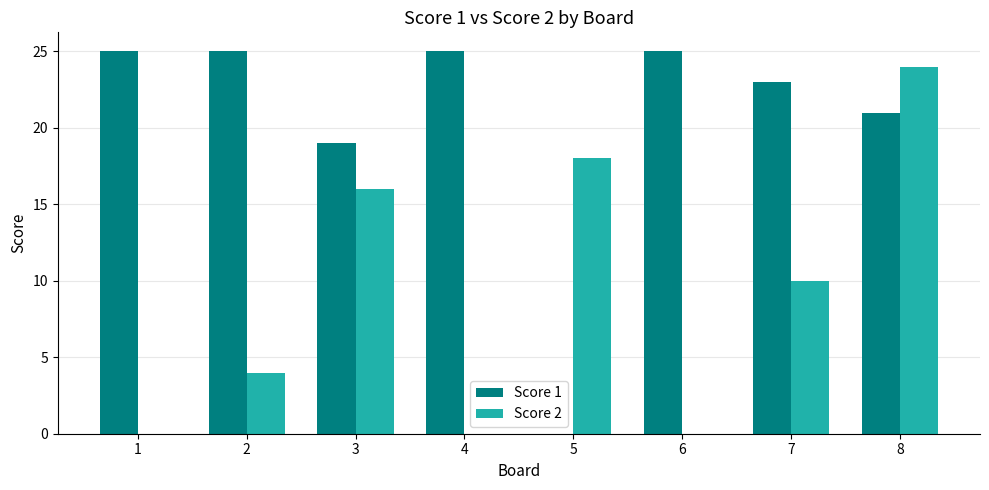

Which series has the largest total across all categories?

Score 1